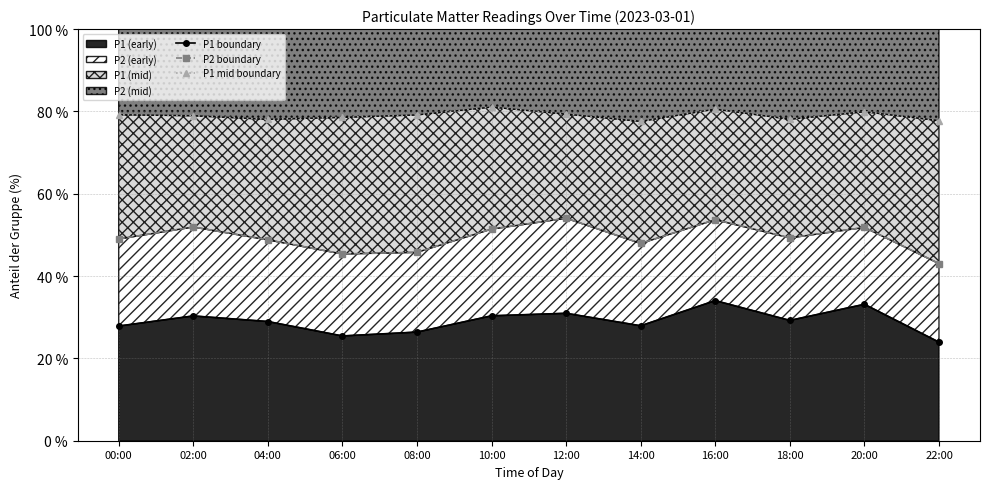

Where is the first local minimum for P2 boundary?

06:00